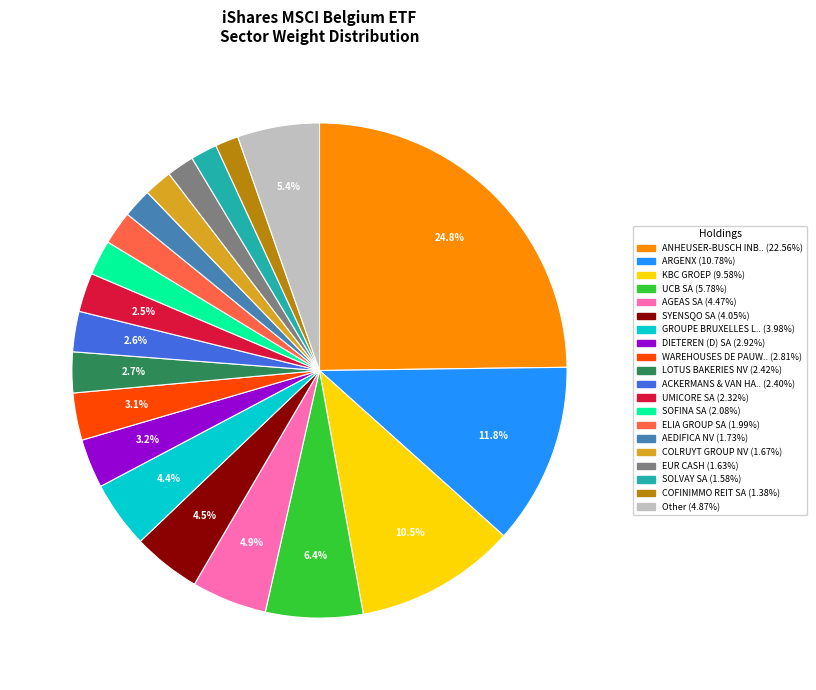

Is there a majority slice in this chart?

No